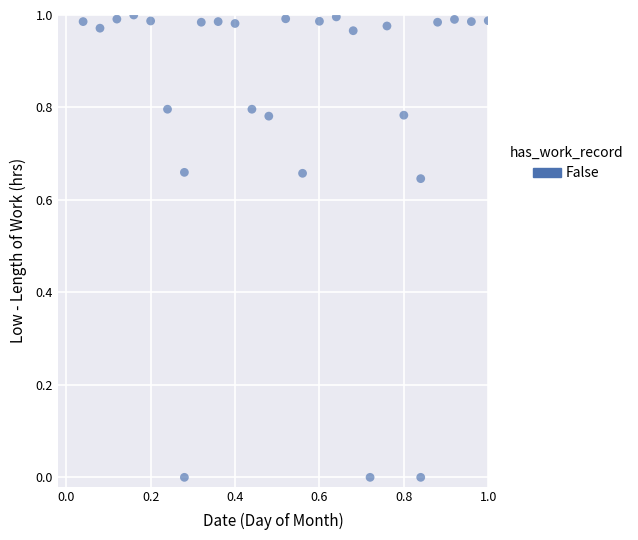

How many data points are displayed?

27